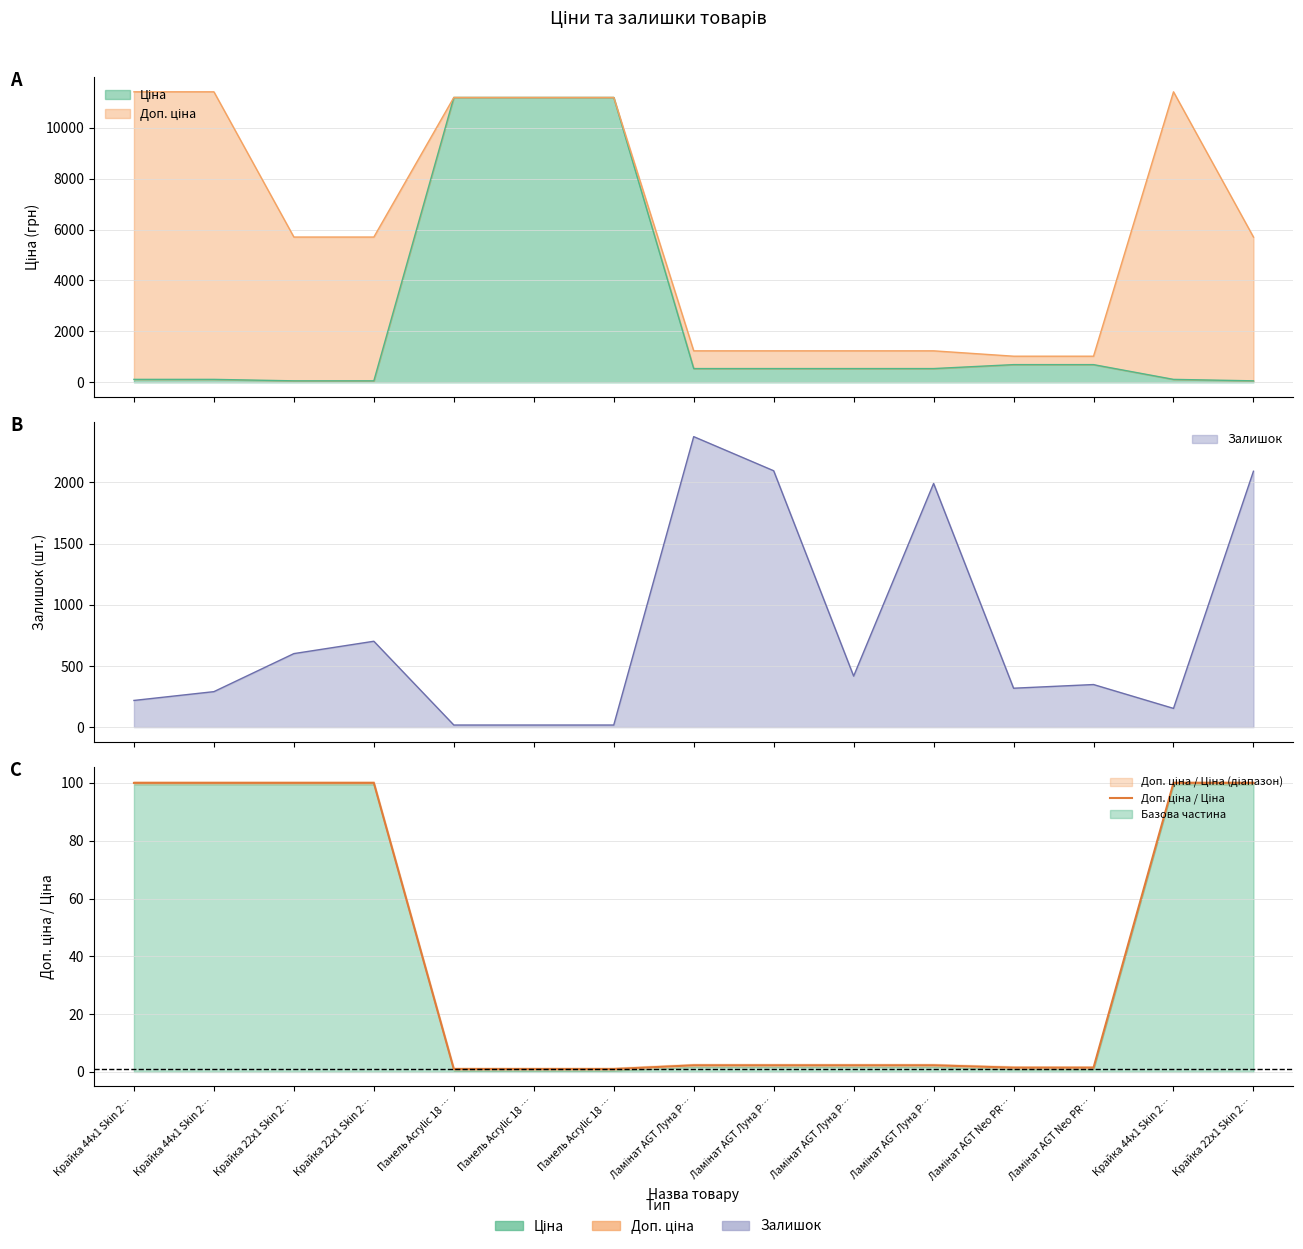

Between Ламінат AGT Луна P… and Ламінат AGT Neo PR…, which is larger?

Ламінат AGT Луна P…